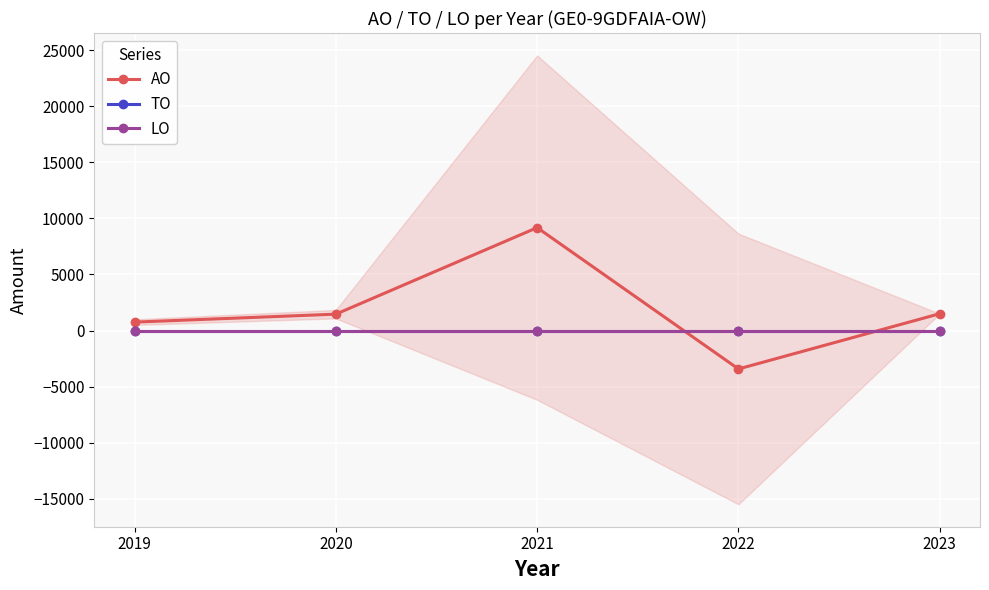

True or false: TO and LO intersect in this chart.

False